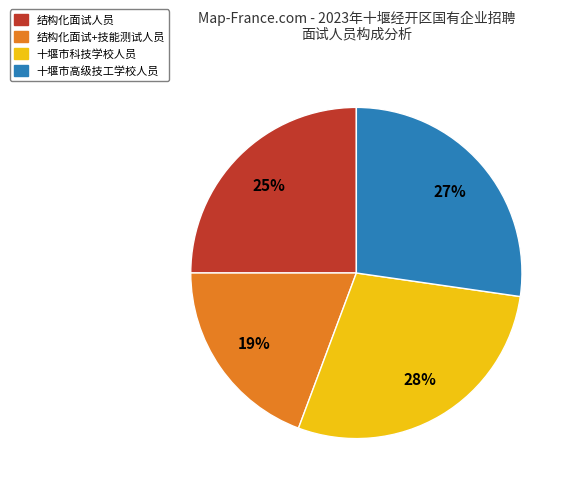

Is it true that 十堰市高级技工学校人员 is 27% of the pie?

True